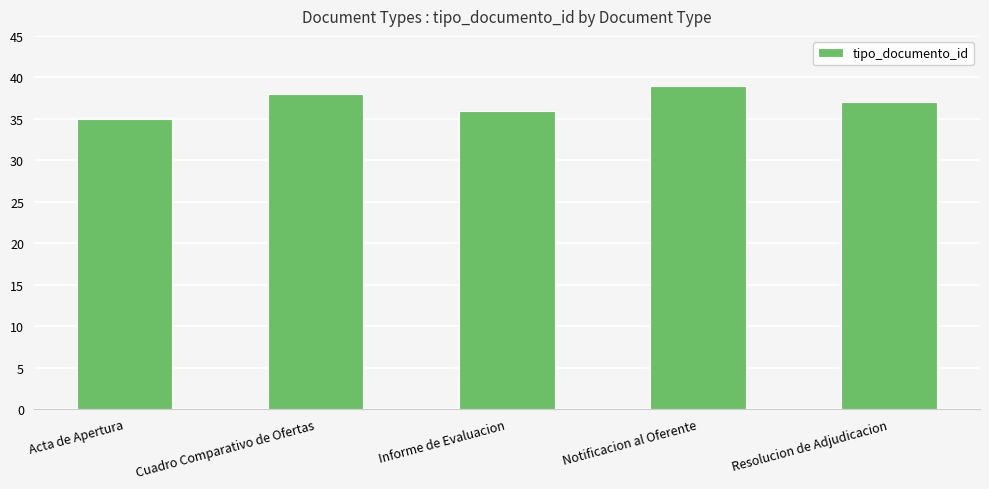

What is the sum of all values?

185